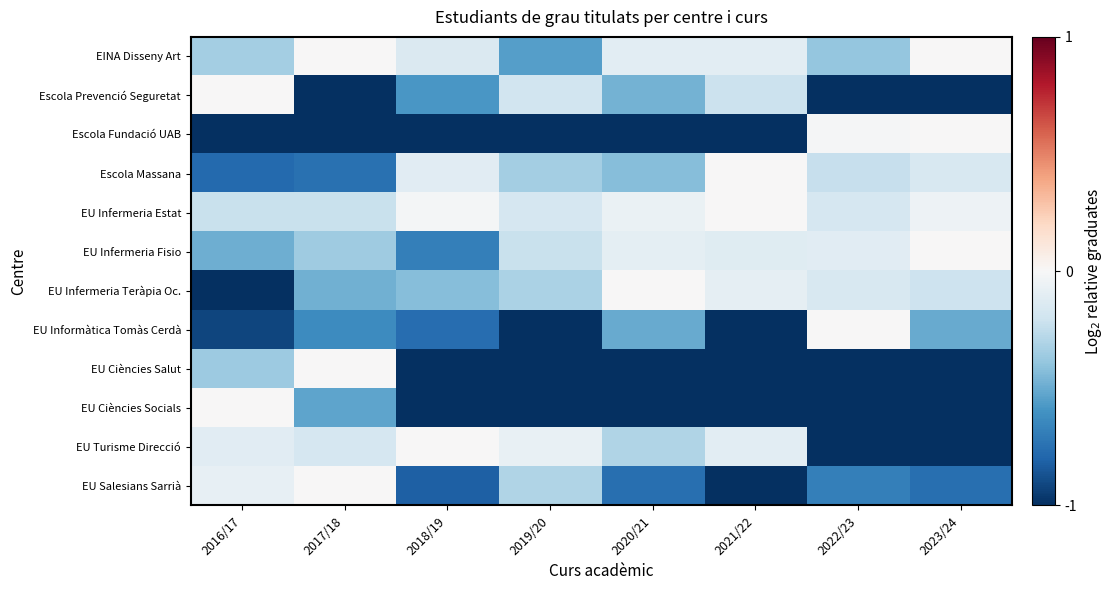

Reading left to right, what are all the values shown in this chart?

EINA Disseny Art: 2016/17=-0.3	2017/18=0.0	2018/19=-0.1	2019/20=-0.6	2020/21=-0.1	2021/22=-0.1	2022/23=-0.4	2023/24=0.0
Escola Prevenció Seguretat: 2016/17=0.0	2017/18=-1.5	2018/19=-0.6	2019/20=-0.2	2020/21=-0.5	2021/22=-0.2	2022/23=-19.9	2023/24=-19.9
Escola Fundació UAB: 2016/17=-19.9	2017/18=-19.9	2018/19=-19.9	2019/20=-19.9	2020/21=-19.9	2021/22=-19.9	2022/23=-0.0	2023/24=0.0
Escola Massana: 2016/17=-0.8	2017/18=-0.7	2018/19=-0.1	2019/20=-0.3	2020/21=-0.4	2021/22=0.0	2022/23=-0.2	2023/24=-0.2
EU Infermeria Estat: 2016/17=-0.2	2017/18=-0.2	2018/19=-0.0	2019/20=-0.2	2020/21=-0.1	2021/22=0.0	2022/23=-0.2	2023/24=-0.0
EU Infermeria Fisio: 2016/17=-0.5	2017/18=-0.4	2018/19=-0.7	2019/20=-0.2	2020/21=-0.1	2021/22=-0.1	2022/23=-0.1	2023/24=0.0
EU Infermeria Teràpia Oc.: 2016/17=-1.2	2017/18=-0.5	2018/19=-0.4	2019/20=-0.3	2020/21=0.0	2021/22=-0.1	2022/23=-0.2	2023/24=-0.2
EU Informàtica Tomàs Cerdà: 2016/17=-0.9	2017/18=-0.6	2018/19=-0.8	2019/20=-1.8	2020/21=-0.5	2021/22=-1.5	2022/23=0.0	2023/24=-0.5
EU Ciències Salut: 2016/17=-0.4	2017/18=0.0	2018/19=-2.6	2019/20=-4.6	2020/21=-19.9	2021/22=-19.9	2022/23=-19.9	2023/24=-19.9
EU Ciències Socials: 2016/17=0.0	2017/18=-0.5	2018/19=-2.7	2019/20=-5.9	2020/21=-19.9	2021/22=-19.9	2022/23=-19.9	2023/24=-19.9
EU Turisme Direcció: 2016/17=-0.1	2017/18=-0.2	2018/19=0.0	2019/20=-0.1	2020/21=-0.3	2021/22=-0.1	2022/23=-19.9	2023/24=-19.9
EU Salesians Sarrià: 2016/17=-0.1	2017/18=0.0	2018/19=-0.8	2019/20=-0.3	2020/21=-0.8	2021/22=-1.4	2022/23=-0.7	2023/24=-0.8